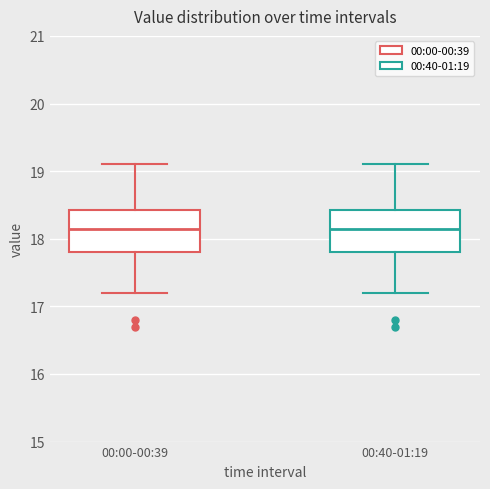

Reading left to right, read every box against the y-axis: the position of its median line, the range the box covers, and the ends of its whiskers. The values are not printed on the chart, so give them approximately, as read against the axis.

00:00-00:39: median 18.2, box 17.8 to 18.4, whiskers 17.2 to 19.1
00:40-01:19: median 18.2, box 17.8 to 18.4, whiskers 17.2 to 19.1